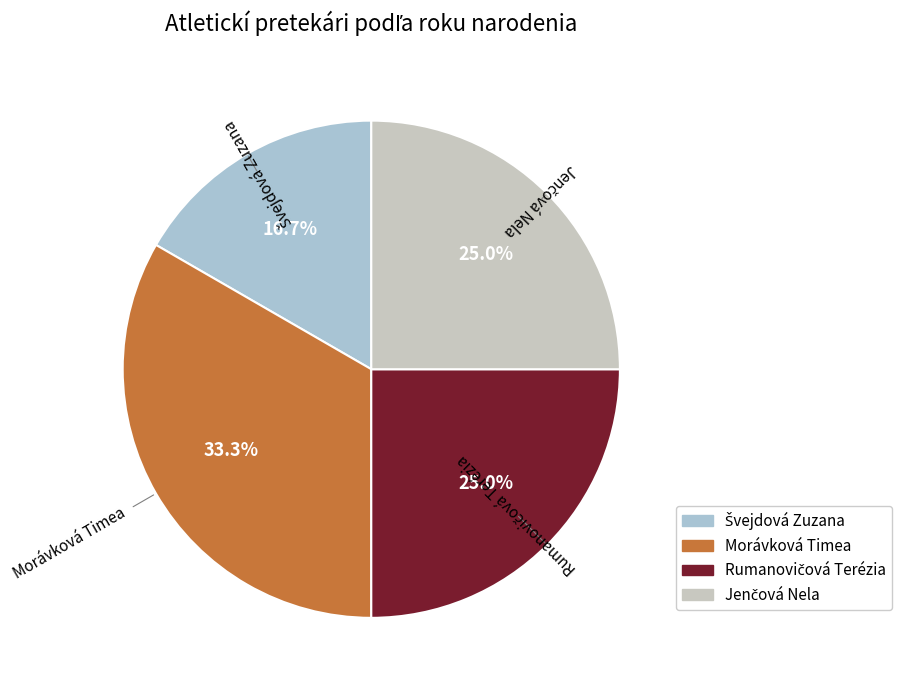

Is there a majority slice in this chart?

No